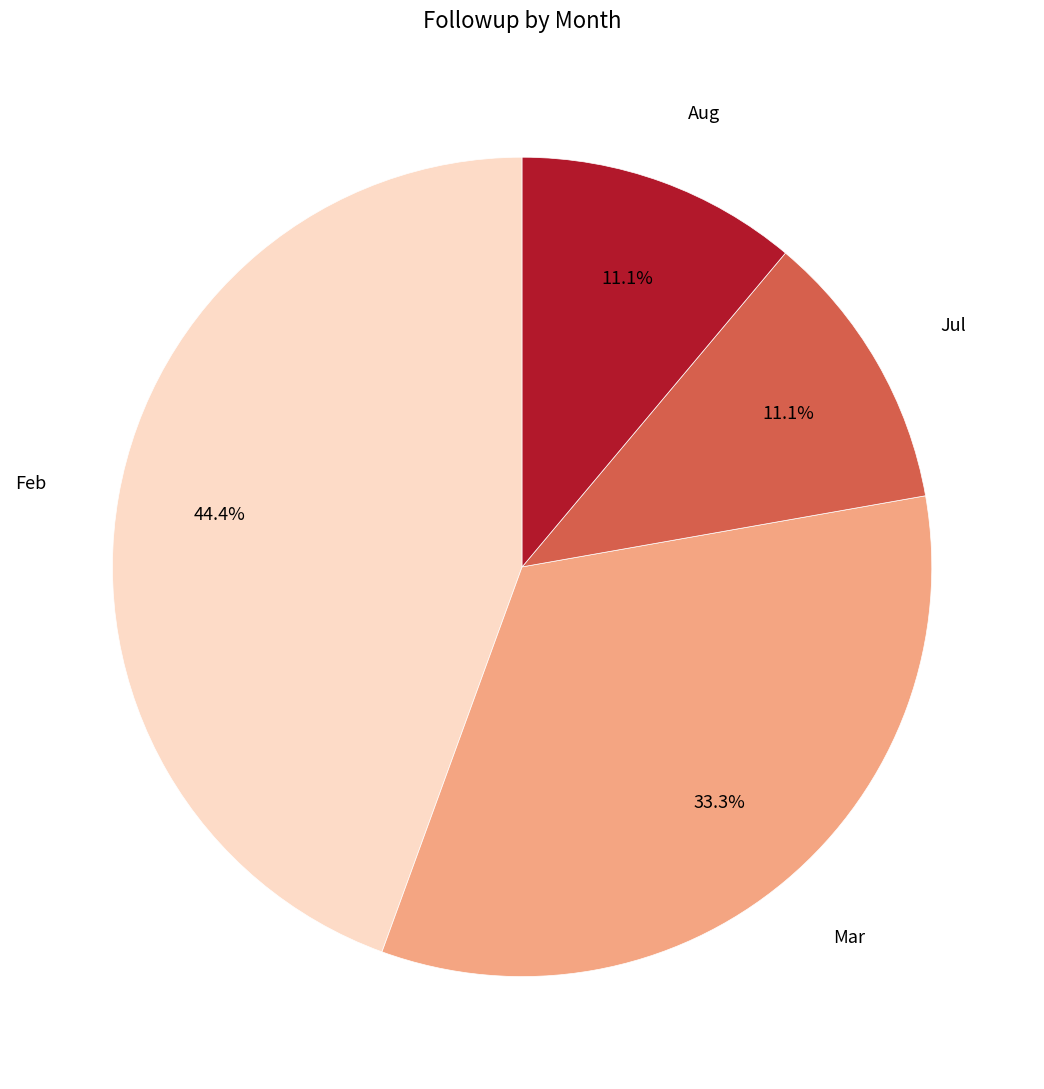

How many segments does this pie chart have?

4